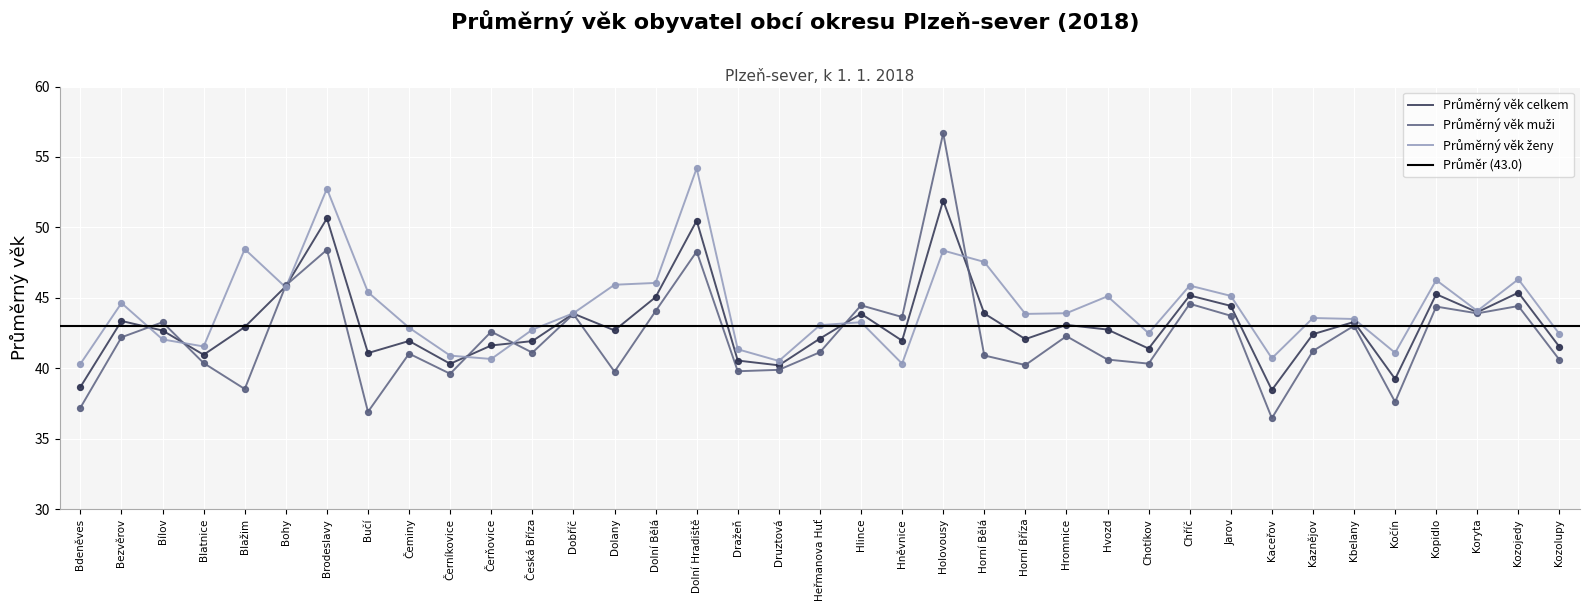

Which series has the largest total across all categories?

Průměrný věk ženy